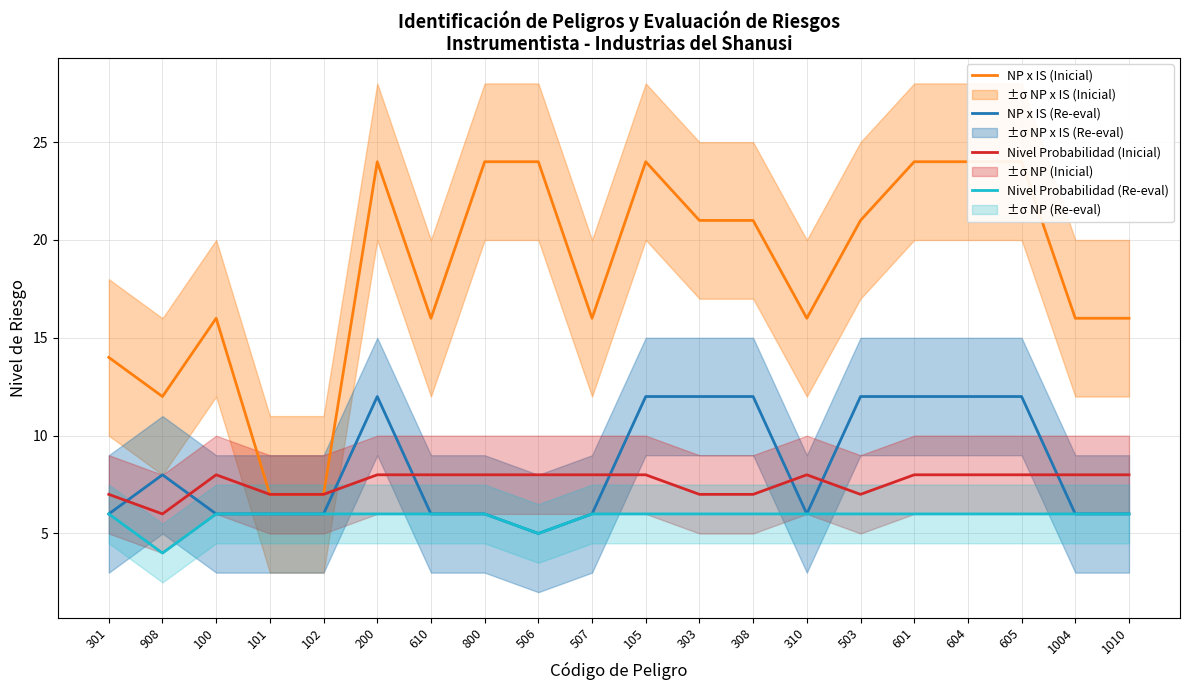

True or false: NP x IS (Re-eval) and Nivel Probabilidad (Re-eval) cross at least once.

False